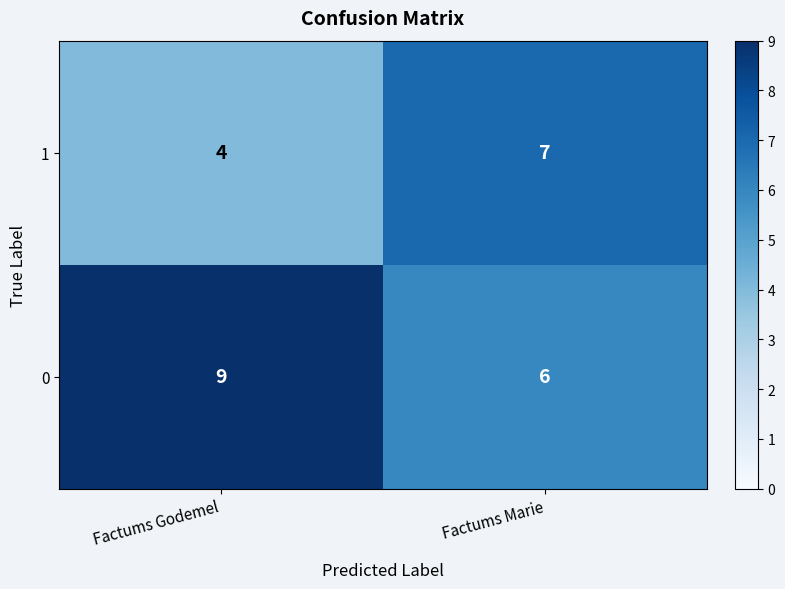

What is the average value of the 0 series?

8